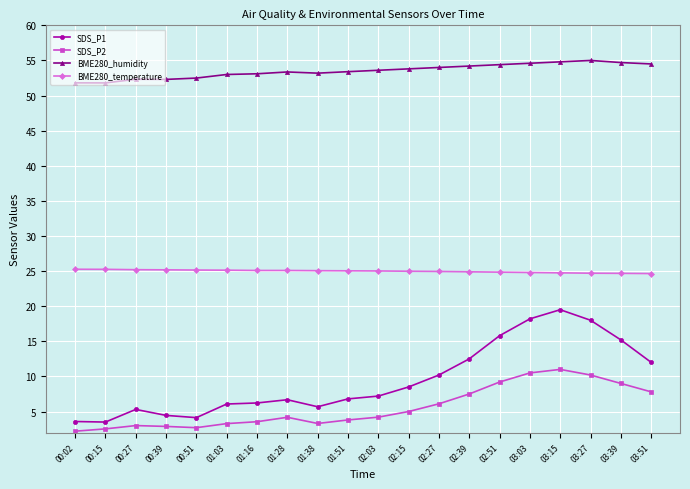

What is the sum of all SDS_P1 values?

189.5